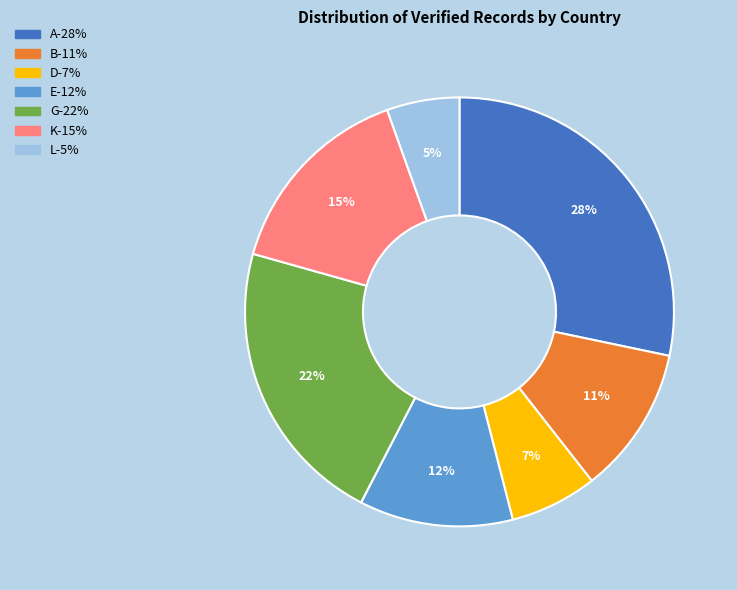

True or false: K accounts for 15% of the total.

True